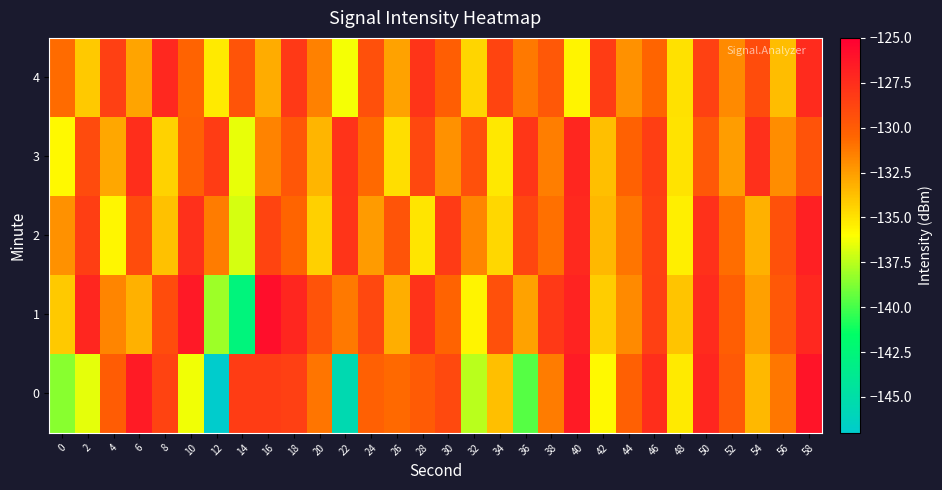

At which category is the sum across all series the highest?

58